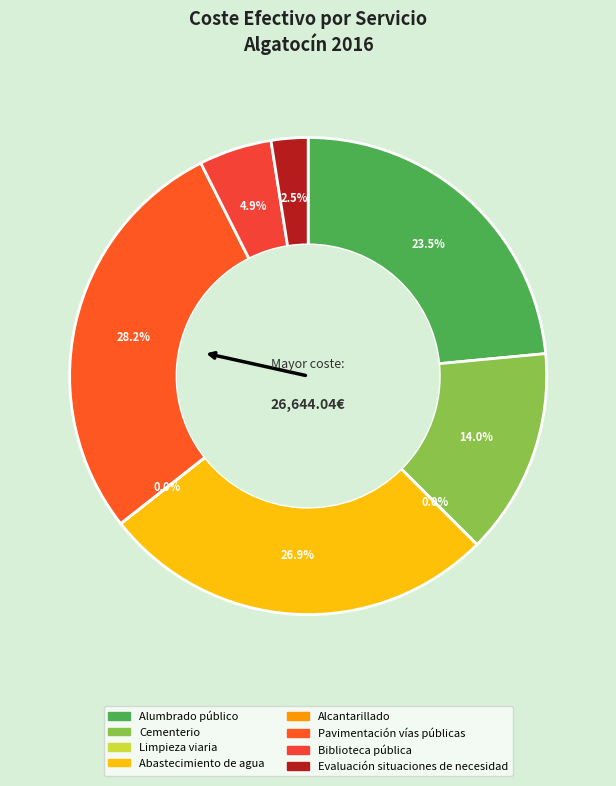

To the nearest percent, what is the combined percentage of Alumbrado público and Pavimentación vías públicas?

52%